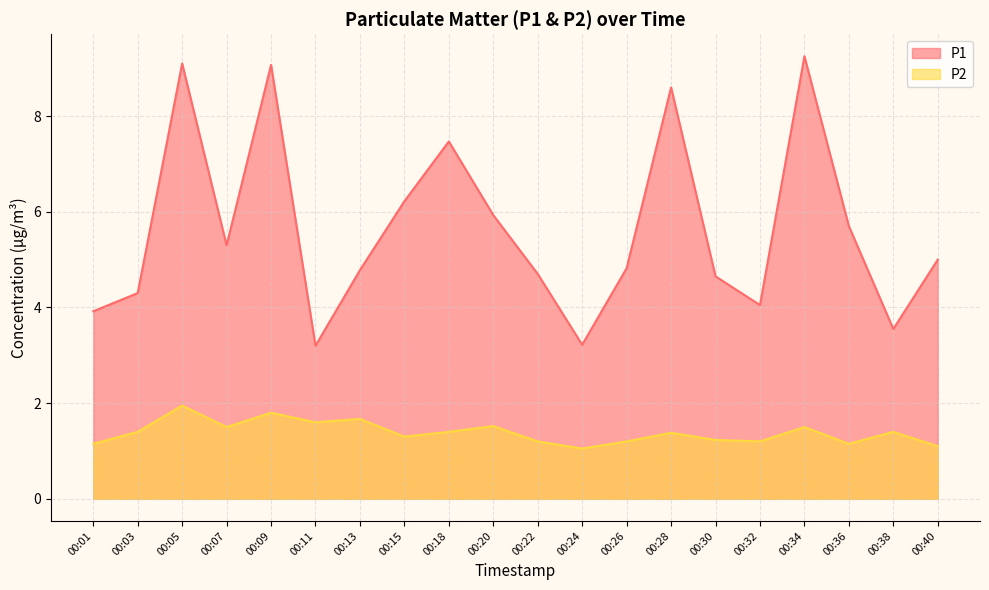

How many lines are shown in the chart?

2